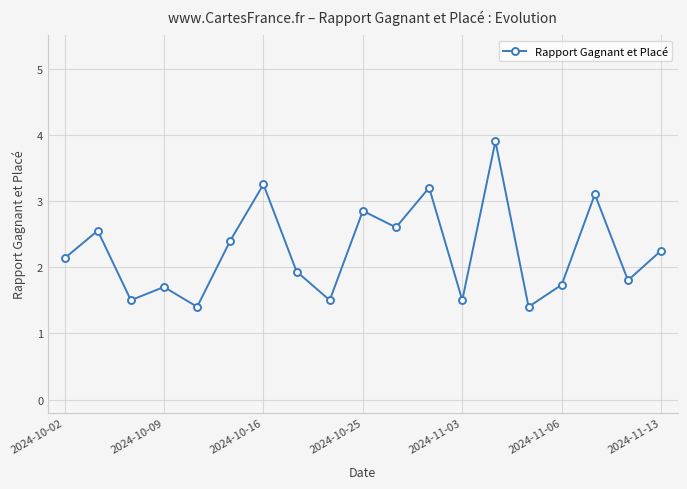

What is the difference between the maximum and minimum values?

2.5